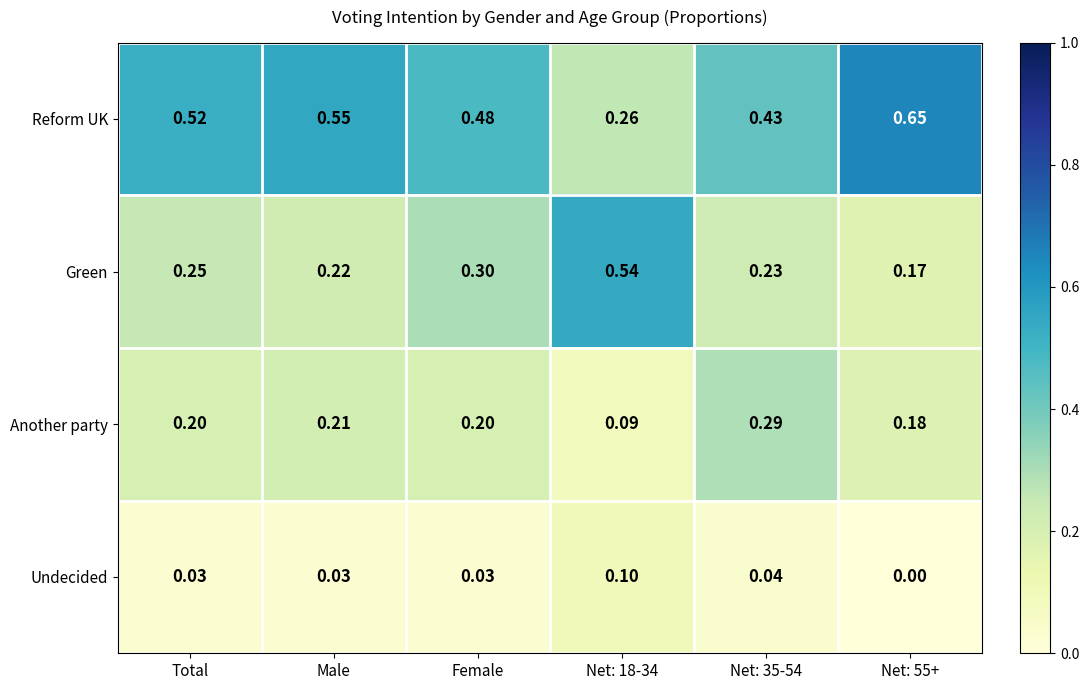

At Female, list the series in order from smallest to largest.

Undecided, Another party, Green, Reform UK